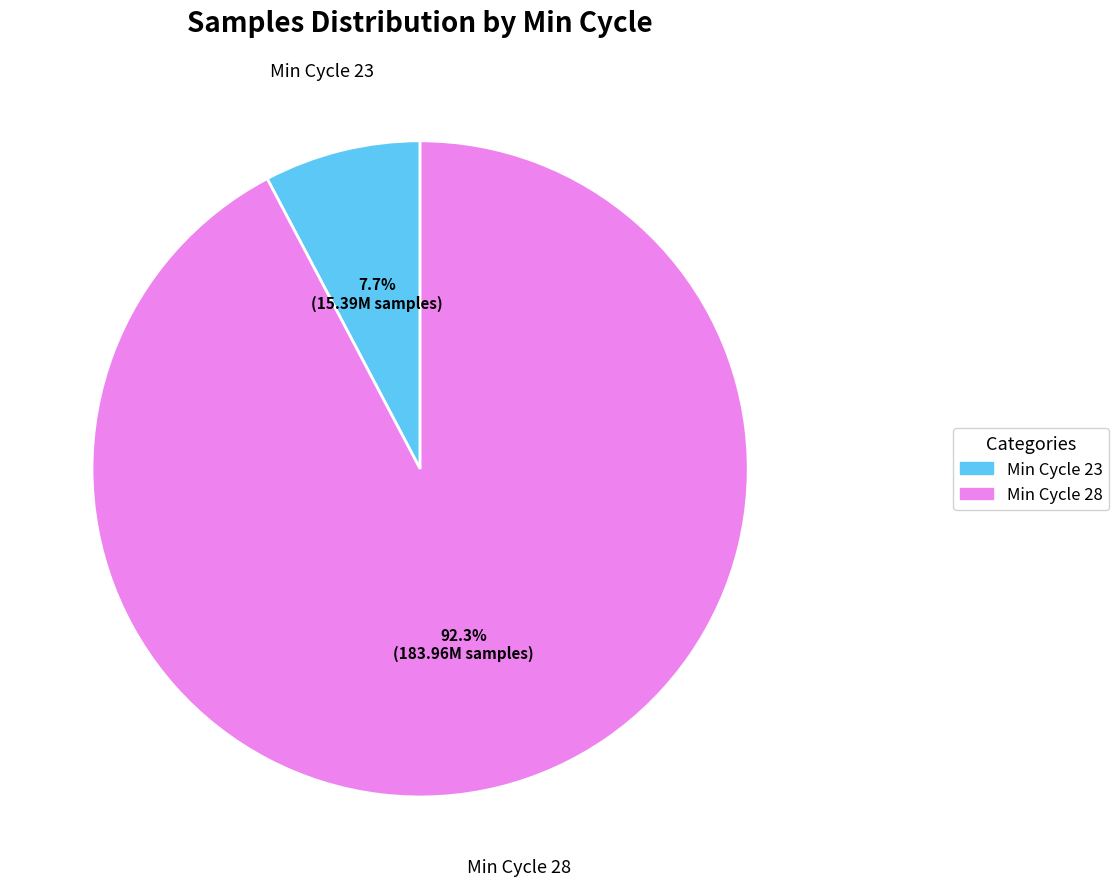

Does any single category account for the majority?

Yes